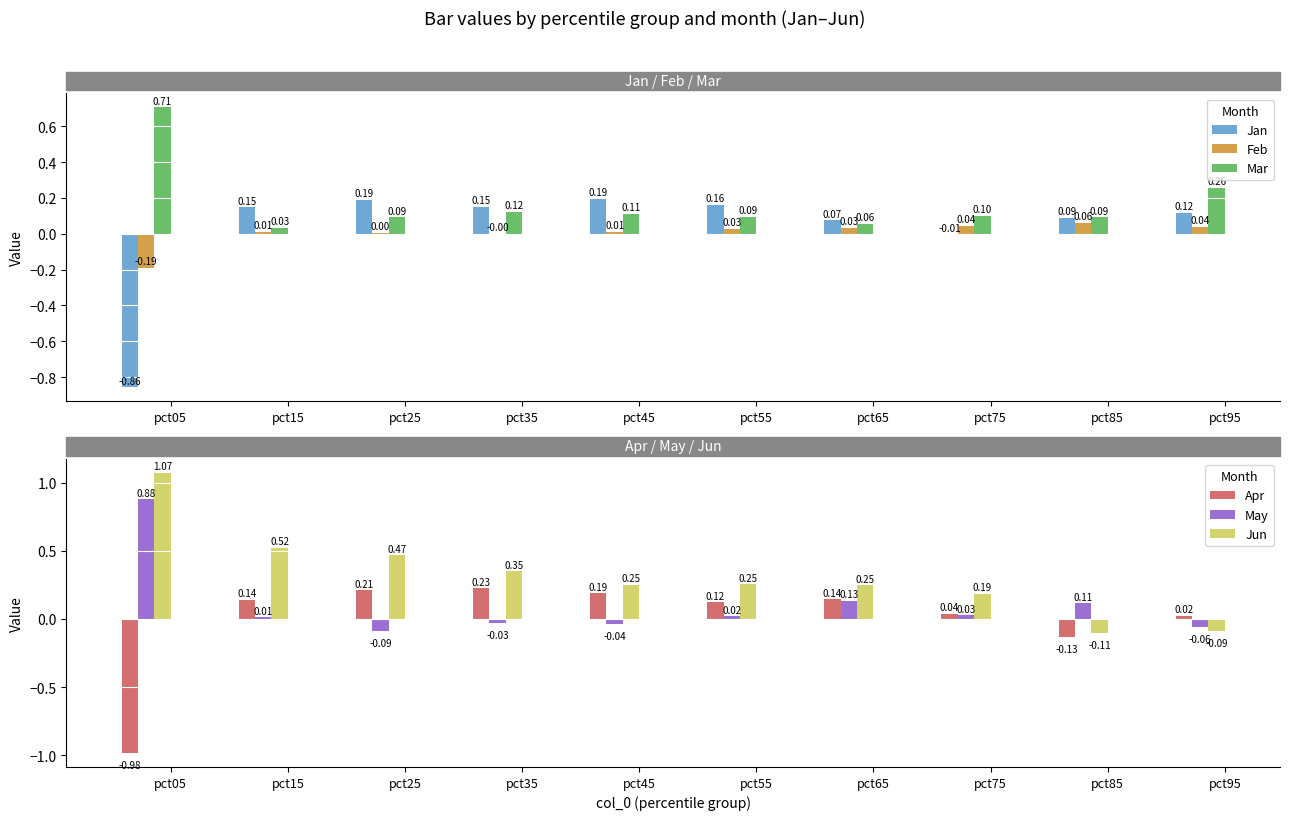

Reading left to right, list all the values displayed in this chart.

Jan: -0.9	0.1	0.2	0.2	0.2	0.2	0.1	-0.0	0.1	0.1
Feb: -0.2	0.0	0.0	-0.0	0.0	0.0	0.0	0.0	0.1	0.0
Mar: 0.7	0.0	0.1	0.1	0.1	0.1	0.1	0.1	0.1	0.3
Apr: -1.0	0.1	0.2	0.2	0.2	0.1	0.1	0.0	-0.1	0.0
May: 0.9	0.0	-0.1	-0.0	-0.0	0.0	0.1	0.0	0.1	-0.1
Jun: 1.1	0.5	0.5	0.4	0.3	0.3	0.2	0.2	-0.1	-0.1